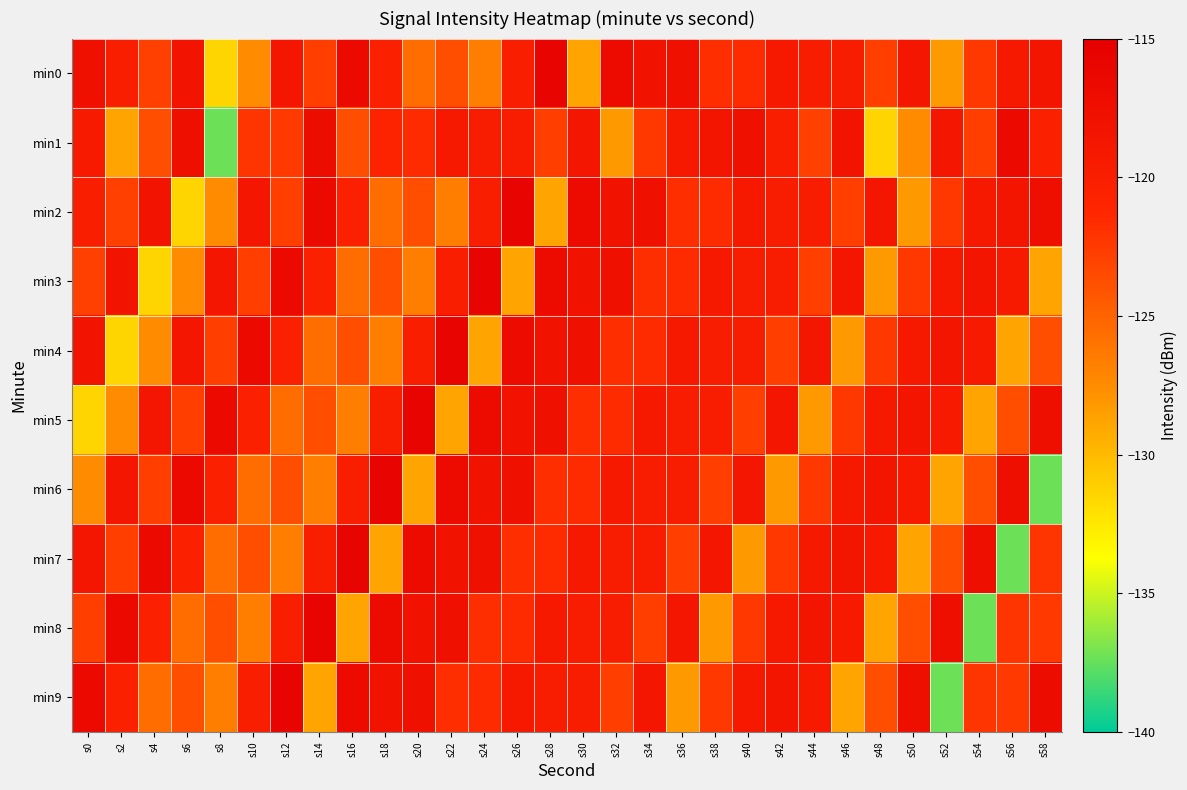

Which category has the highest value across all series?

s28